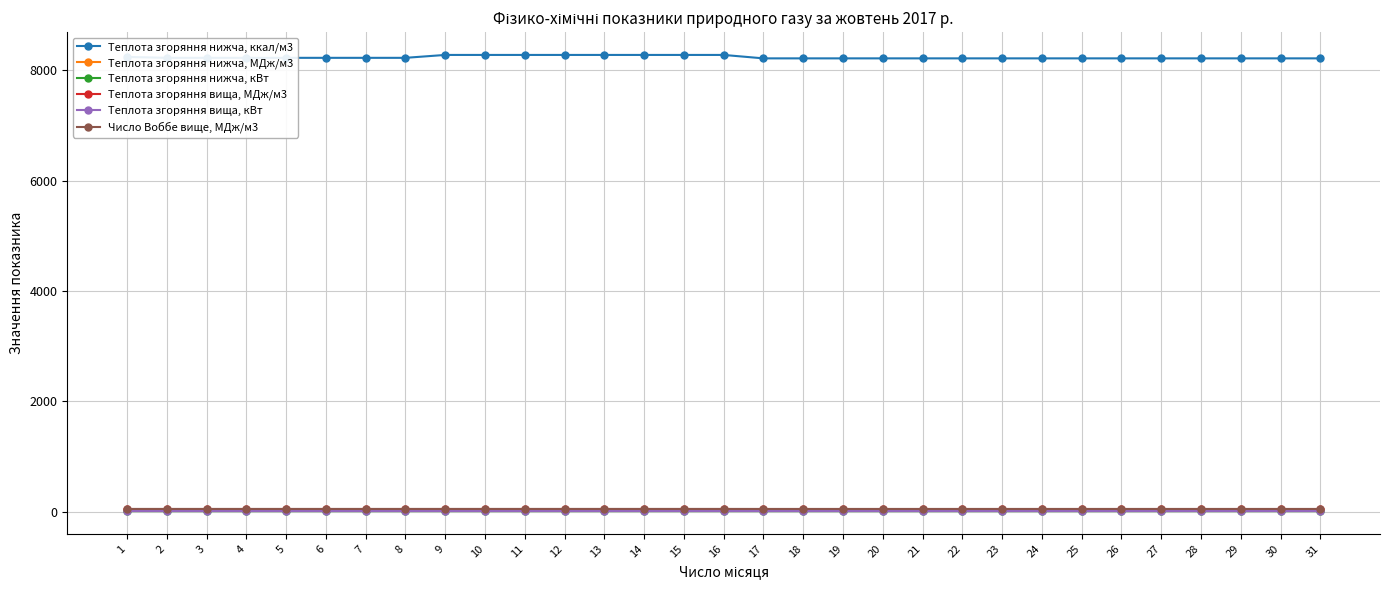

True or false: Теплота згоряння нижча, ккал/м3 and Теплота згоряння нижча, МДж/м3 intersect in this chart.

False